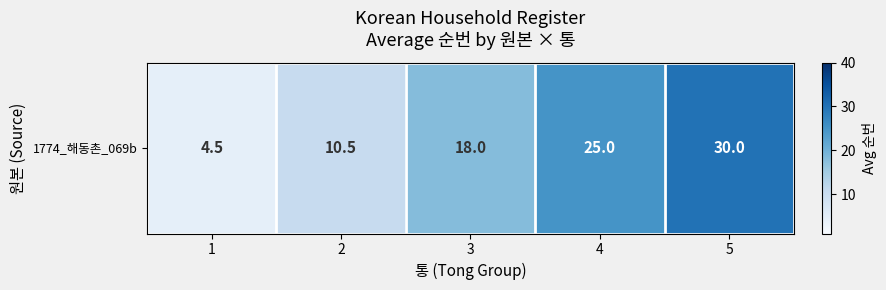

True or false: the data shows 2.0 at 1.

False